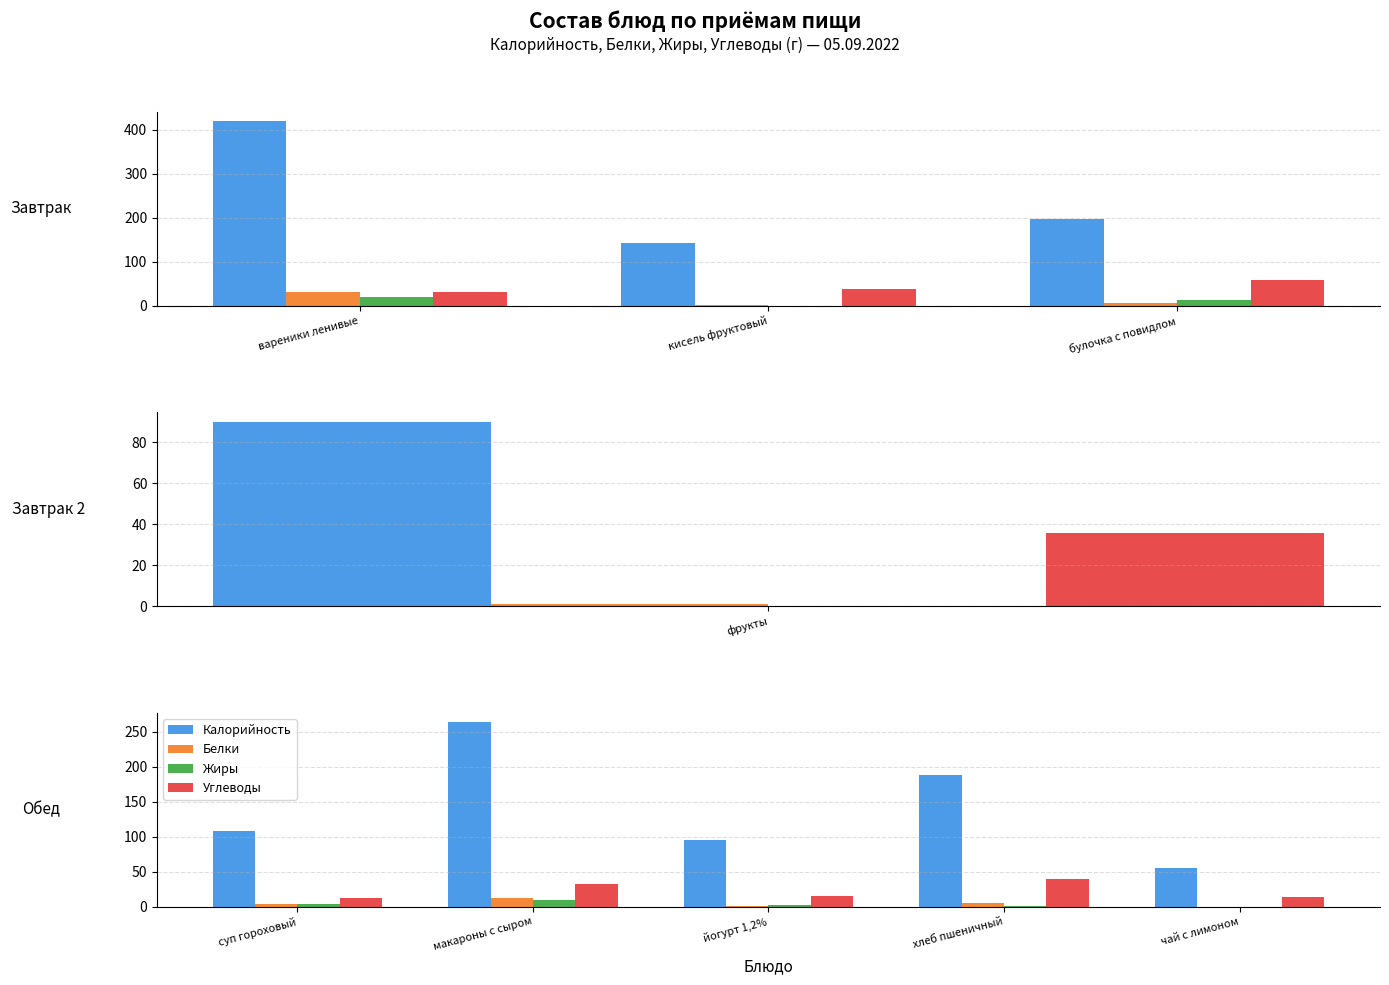

Which series has the largest range (max minus min)?

Калорийность